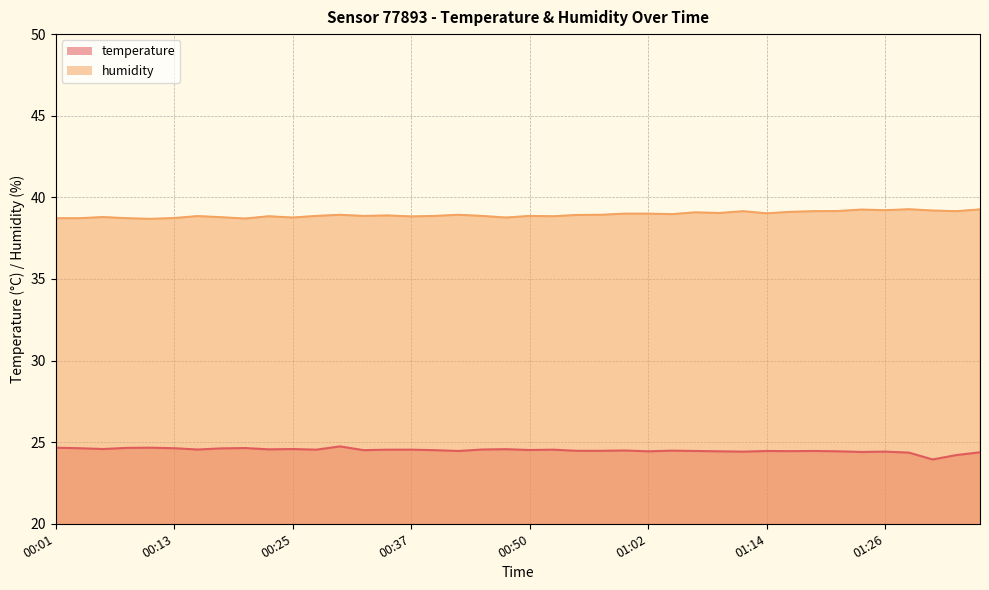

What is the average value of the temperature series?

24.5